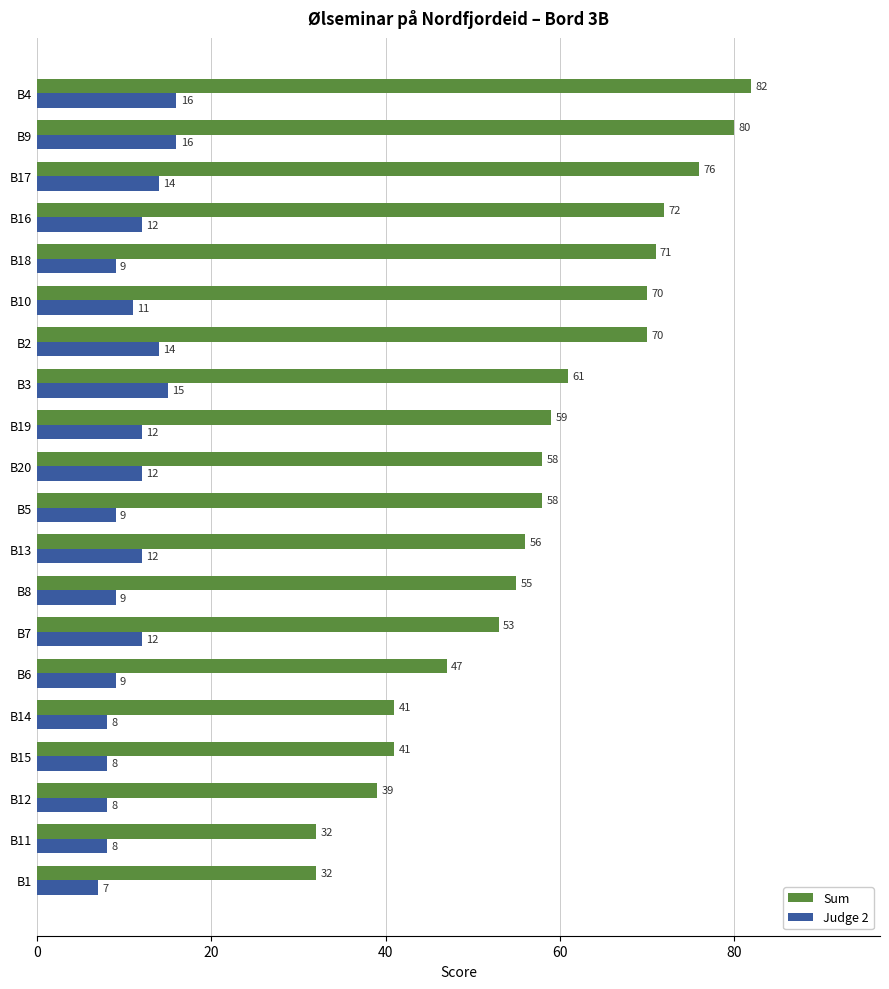

Where is Sum nearest to the value 57?

B13